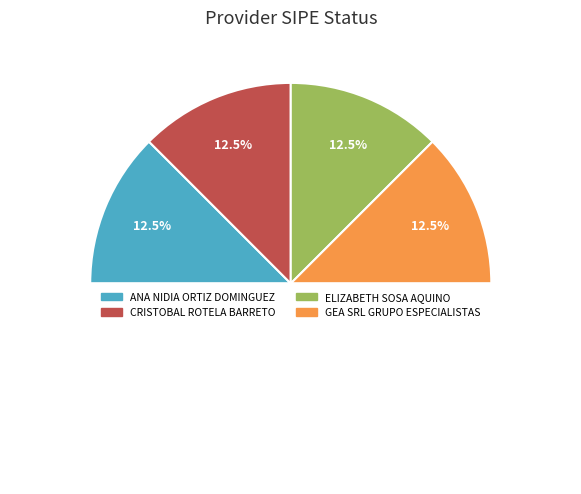

How many segments does this pie chart have?

5